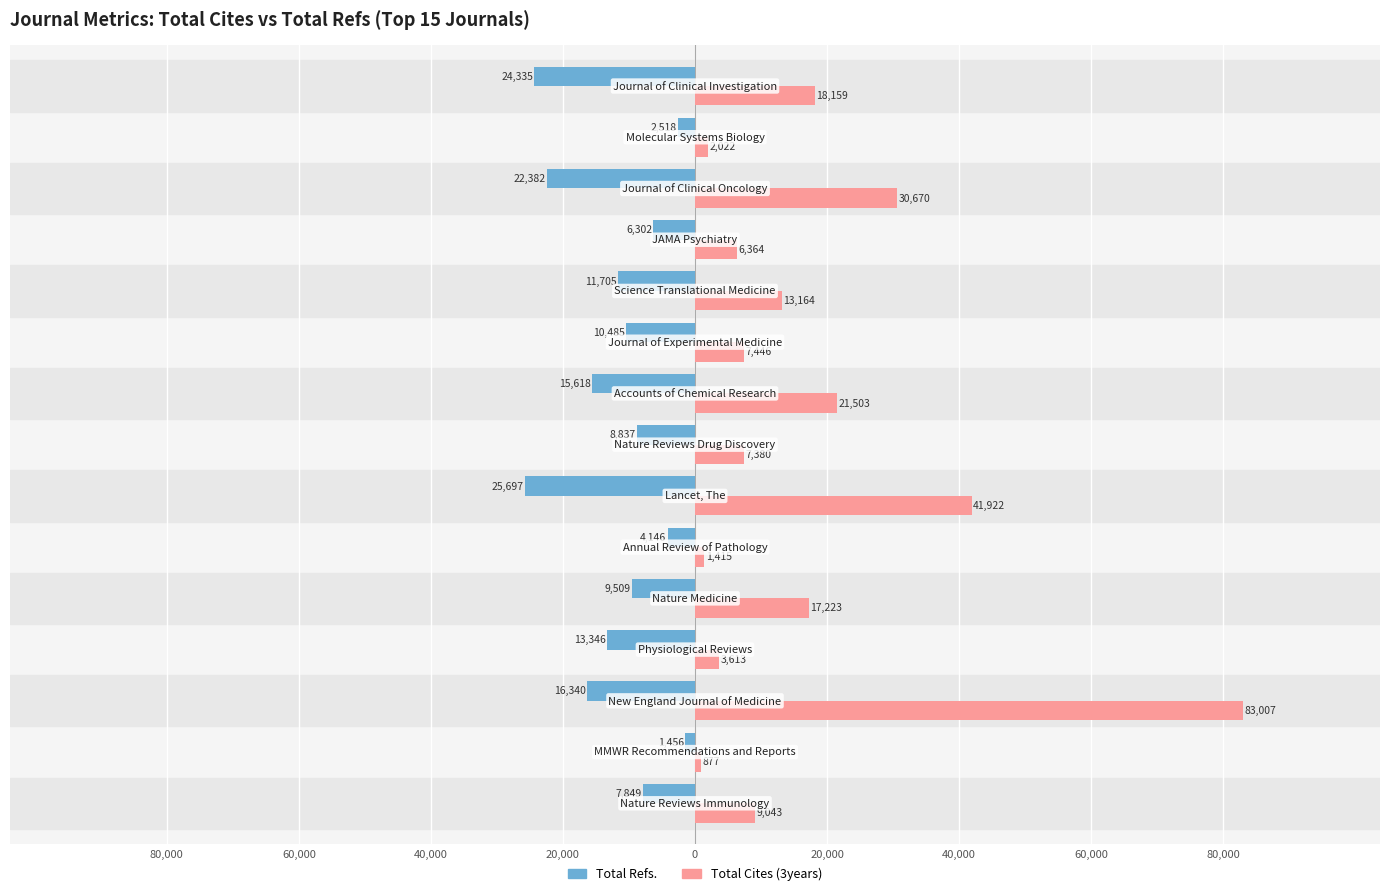

At how many categories does at least one series exceed 41162?

2